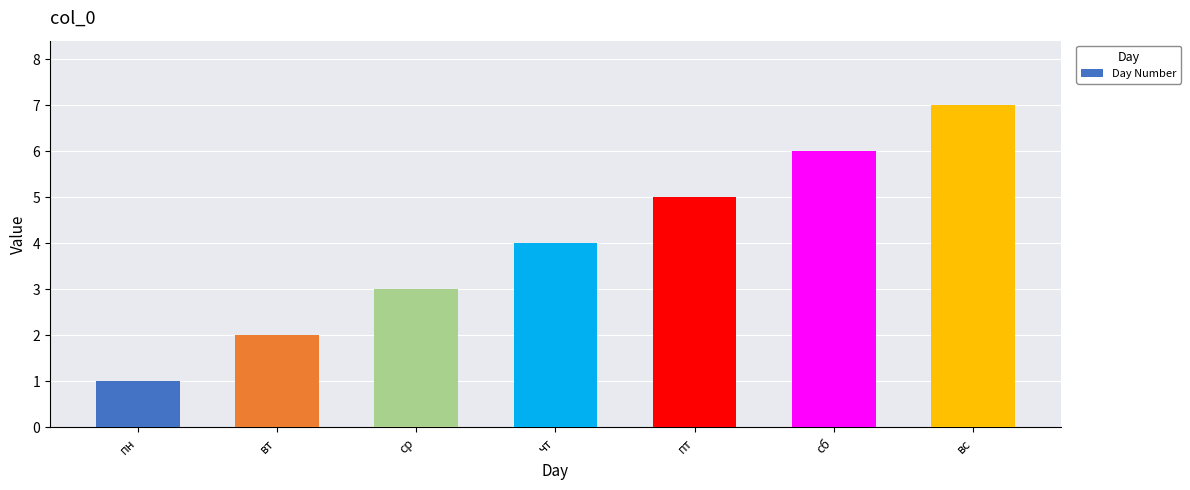

What is the change in value from вт to вс?

+5